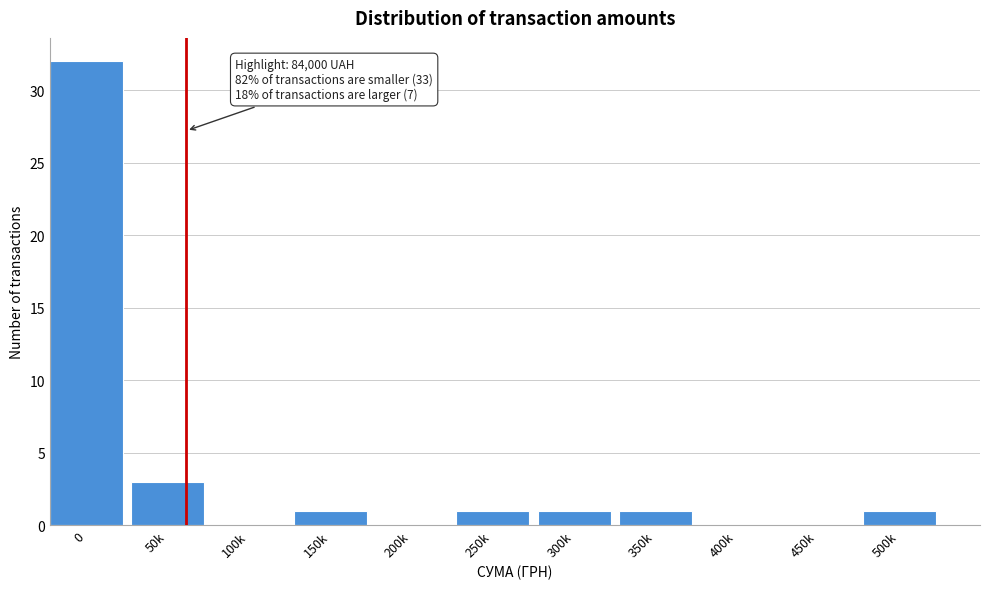

Reading left to right, transcribe all the data shown in this chart.

0=32	50k=3	100k=0	150k=1	200k=0	250k=1	300k=1	350k=1	400k=0	450k=0	500k=1